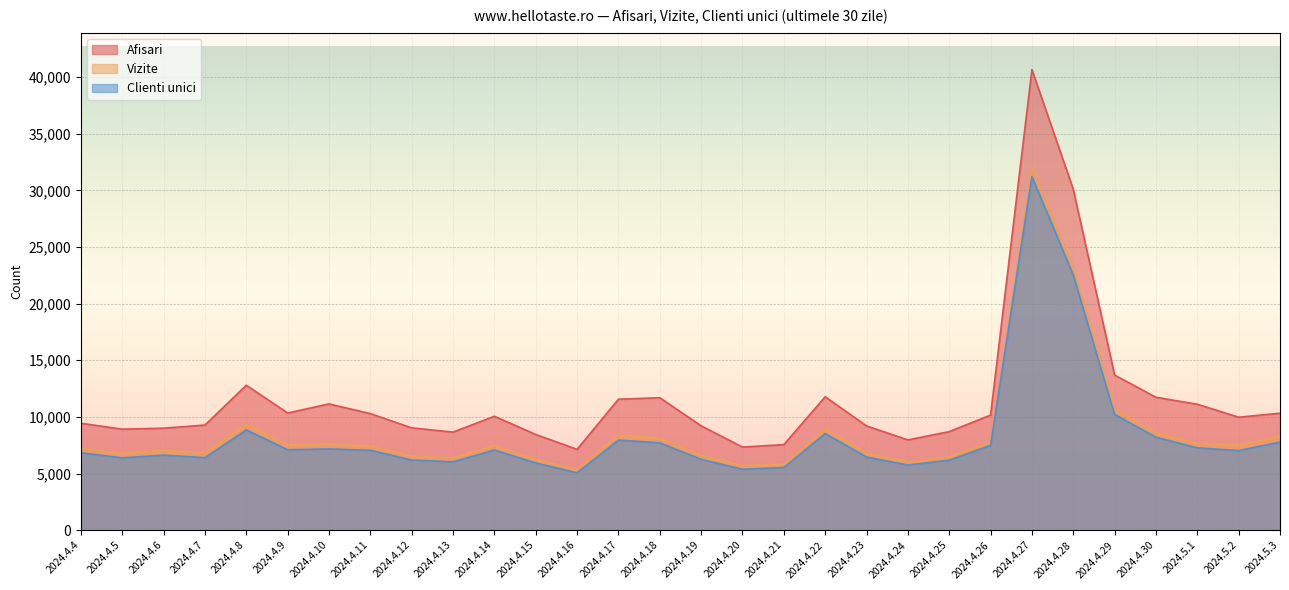

At which label is Afisari closest to 23904?

2024.4.28